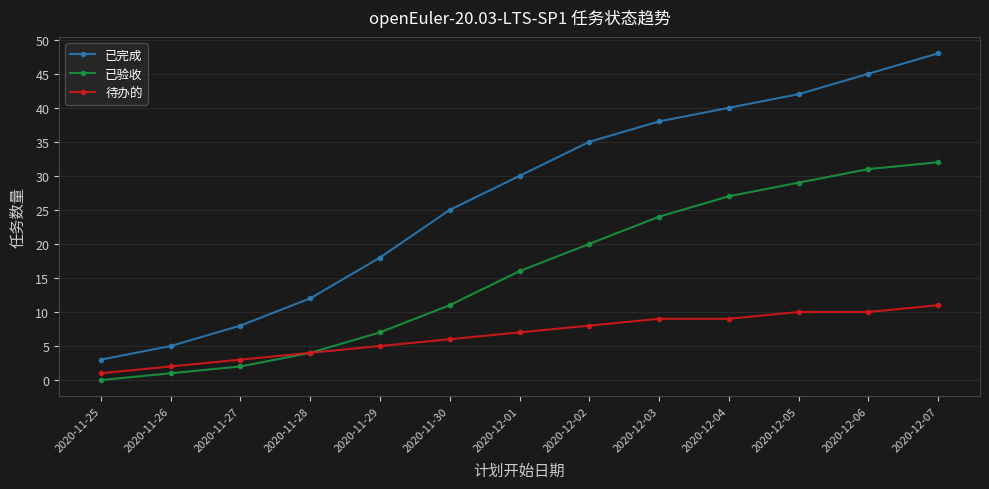

True or false: 已完成 has a value of 18 at 2020-11-28.

False